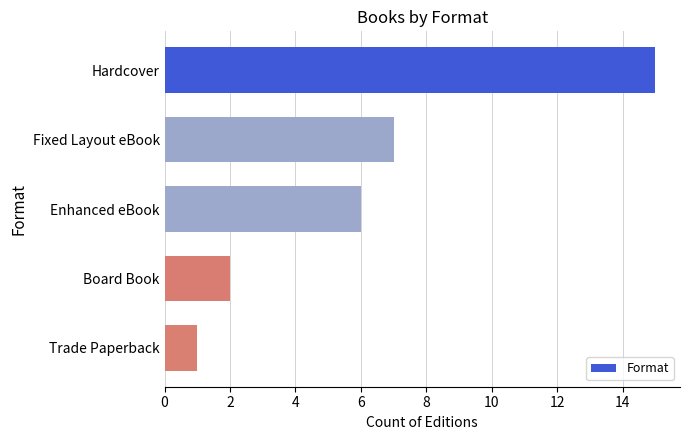

How many series are shown in this chart?

1